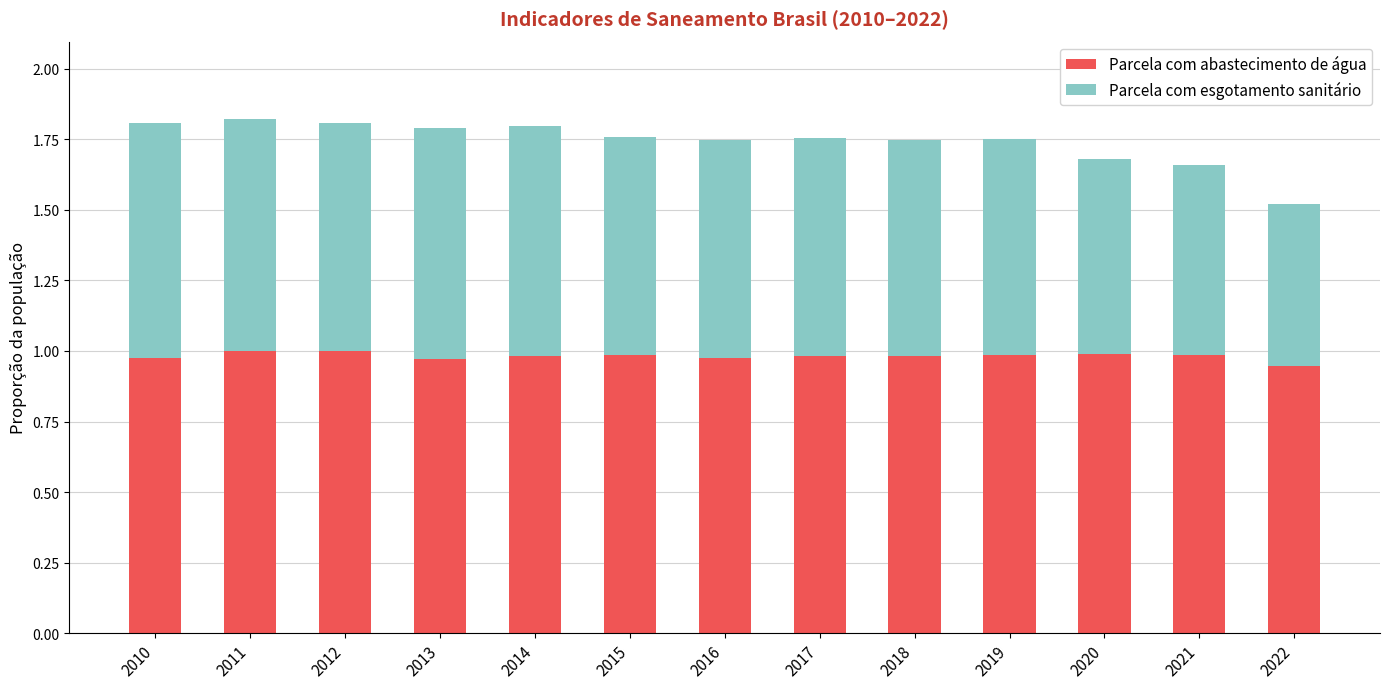

The Parcela com abastecimento de água series shows 1.6 at 2013. True or false?

False